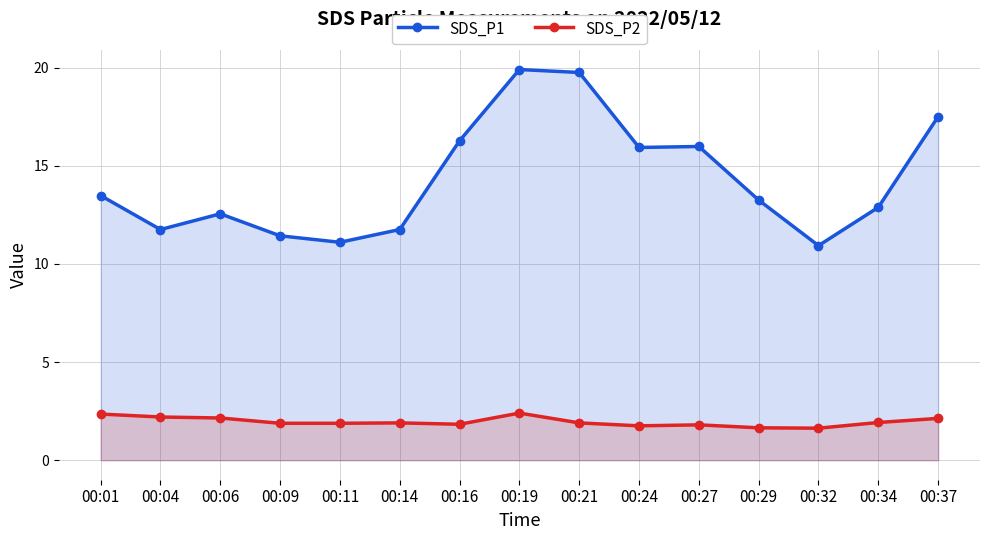

Where is the first local maximum for SDS_P1?

00:06